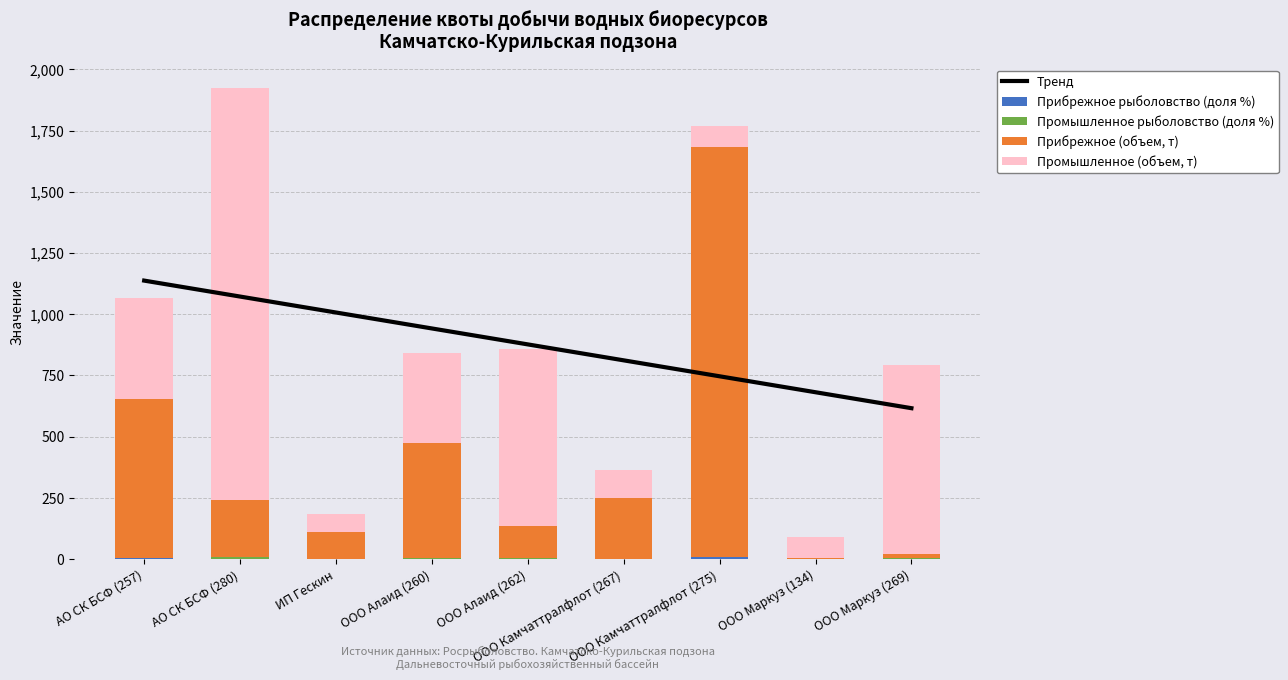

Reading left to right, list all the values displayed in this chart.

Прибрежное рыболовство (доля %): АО СК БСФ (257)=2.7	АО СК БСФ (280)=0.9	ИП Гескин=0.4	ООО Алаид (260)=1.9	ООО Алаид (262)=0.5	ООО Камчаттралфлот (267)=1.0	ООО Камчаттралфлот (275)=6.9	ООО Маркуз (134)=0.0	ООО Маркуз (269)=0.1
Промышленное рыболовство (доля %): АО СК БСФ (257)=2.0	АО СК БСФ (280)=8.3	ИП Гескин=0.4	ООО Алаид (260)=1.8	ООО Алаид (262)=3.6	ООО Камчаттралфлот (267)=0.6	ООО Камчаттралфлот (275)=0.4	ООО Маркуз (134)=0.4	ООО Маркуз (269)=3.8
Прибрежное (объем, т): АО СК БСФ (257)=648.1	АО СК БСФ (280)=230.5	ИП Гескин=108.9	ООО Алаид (260)=469.2	ООО Алаид (262)=130.8	ООО Камчаттралфлот (267)=248.0	ООО Камчаттралфлот (275)=1675.6	ООО Маркуз (134)=5.6	ООО Маркуз (269)=16.7
Промышленное (объем, т): АО СК БСФ (257)=413.7	АО СК БСФ (280)=1684.2	ИП Гескин=74.6	ООО Алаид (260)=370.4	ООО Алаид (262)=722.8	ООО Камчаттралфлот (267)=114.6	ООО Камчаттралфлот (275)=86.1	ООО Маркуз (134)=82.5	ООО Маркуз (269)=773.2